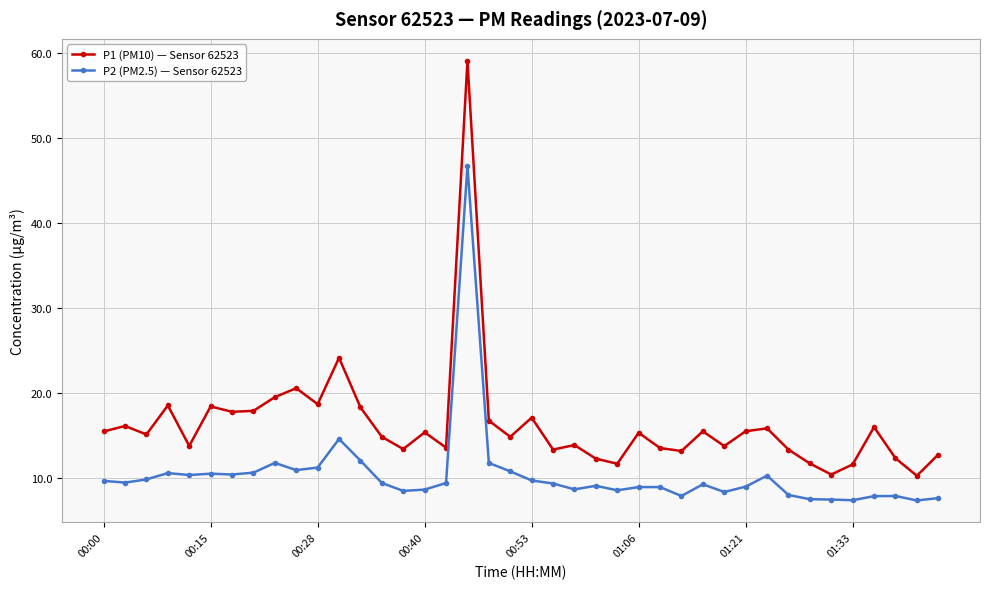

What is the value of the P1 (PM10) — Sensor 62523 point at the 20th from the left?

14.8